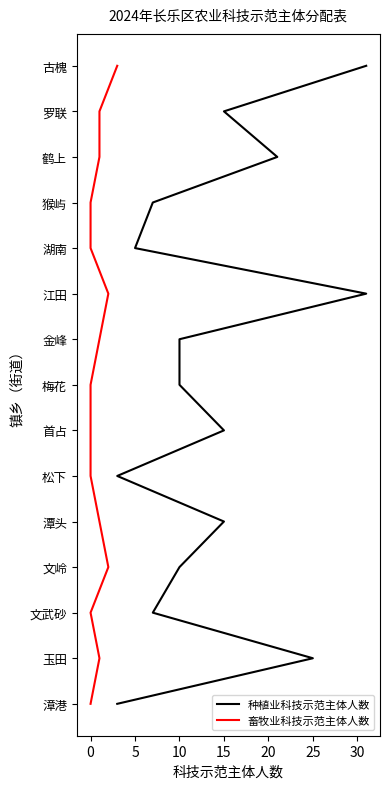

True or false: 畜牧业科技示范主体人数 and 种植业科技示范主体人数 cross at least once.

False